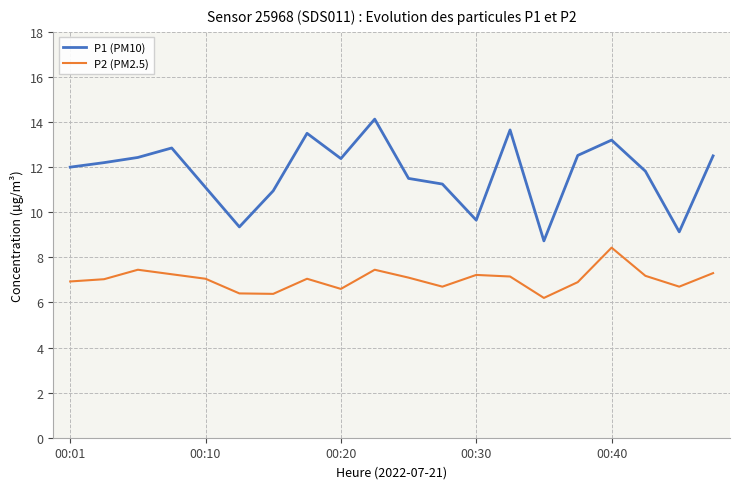

Which series has the largest total across all categories?

P1 (PM10)